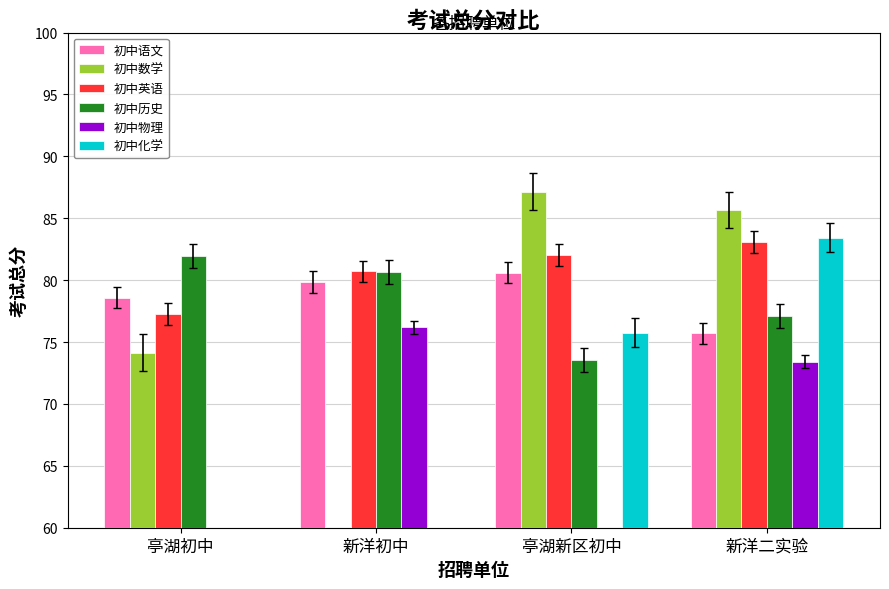

Reading left to right, list all the values displayed in this chart.

初中语文: 亭湖初中=78.6	新洋初中=79.8	亭湖新区初中=80.6	新洋二实验=75.7
初中数学: 亭湖初中=74.1	新洋初中=0.0	亭湖新区初中=87.2	新洋二实验=85.7
初中英语: 亭湖初中=77.3	新洋初中=80.7	亭湖新区初中=82.0	新洋二实验=83.1
初中历史: 亭湖初中=82.0	新洋初中=80.6	亭湖新区初中=73.6	新洋二实验=77.1
初中物理: 亭湖初中=0.0	新洋初中=76.2	亭湖新区初中=0.0	新洋二实验=73.4
初中化学: 亭湖初中=0.0	新洋初中=0.0	亭湖新区初中=75.8	新洋二实验=83.4